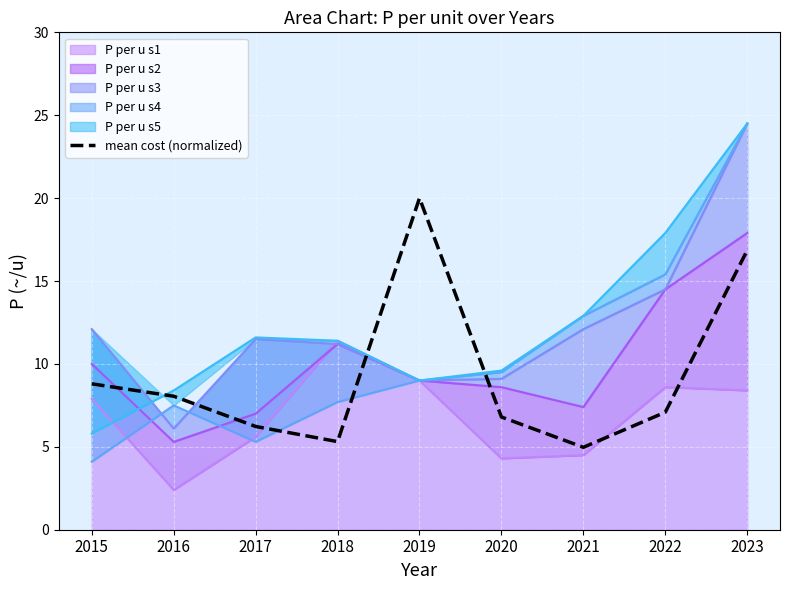

What is the value of the 4th point from the left?

5.3